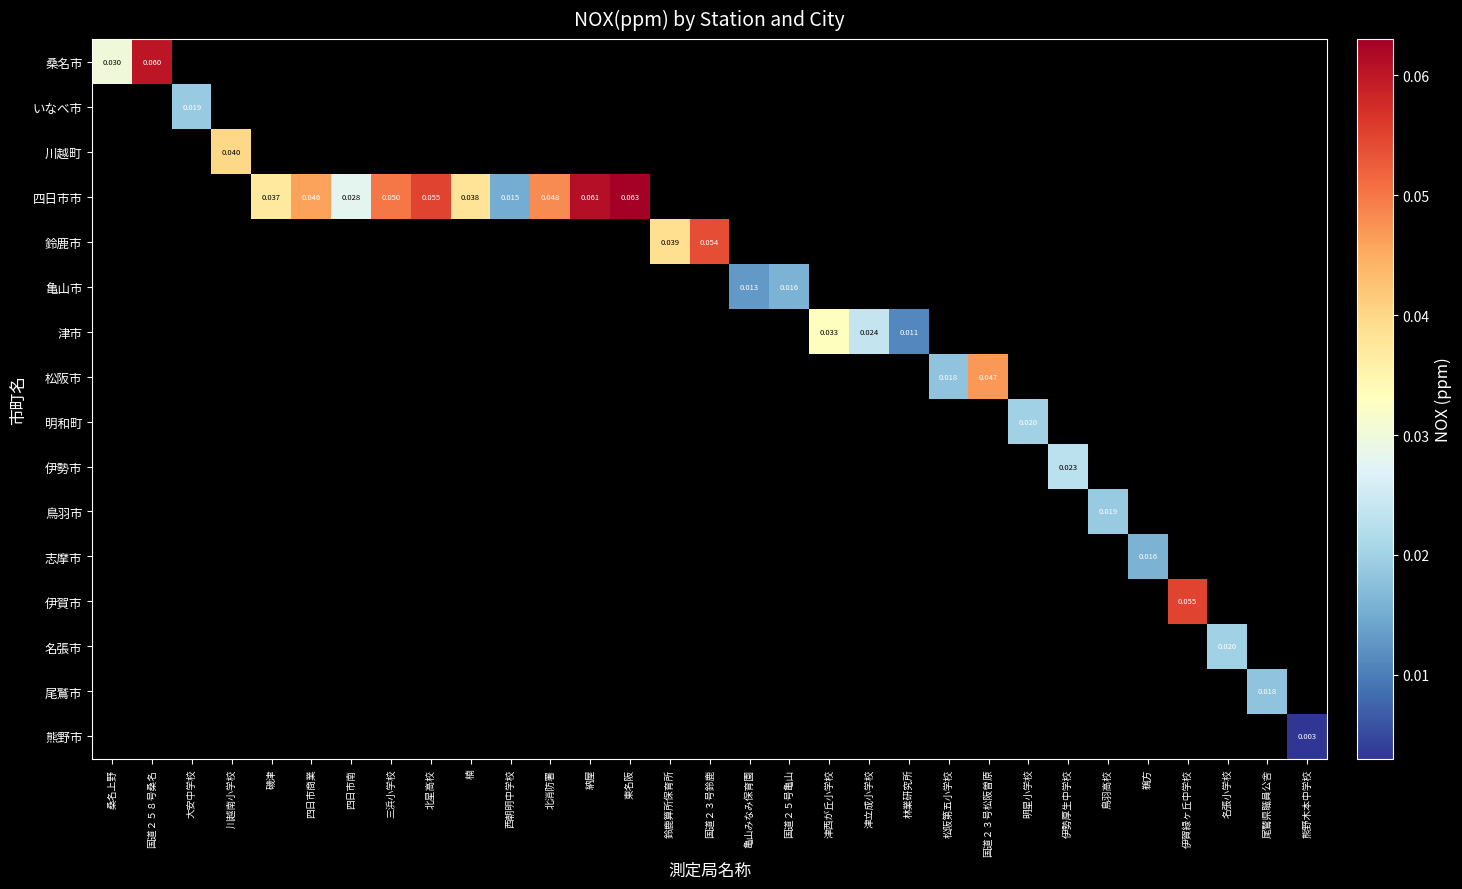

How many positive values does the 鈴鹿市 series have?

2